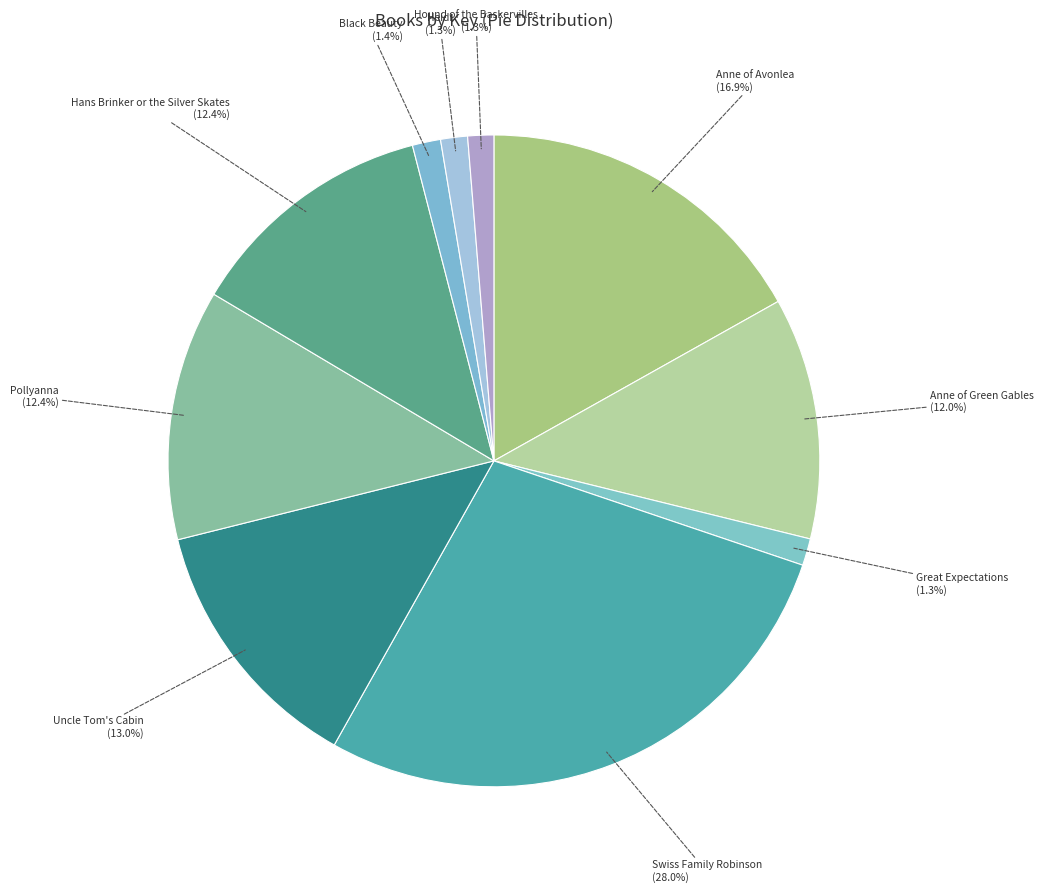

Which slice is the largest?

Swiss Family Robinson